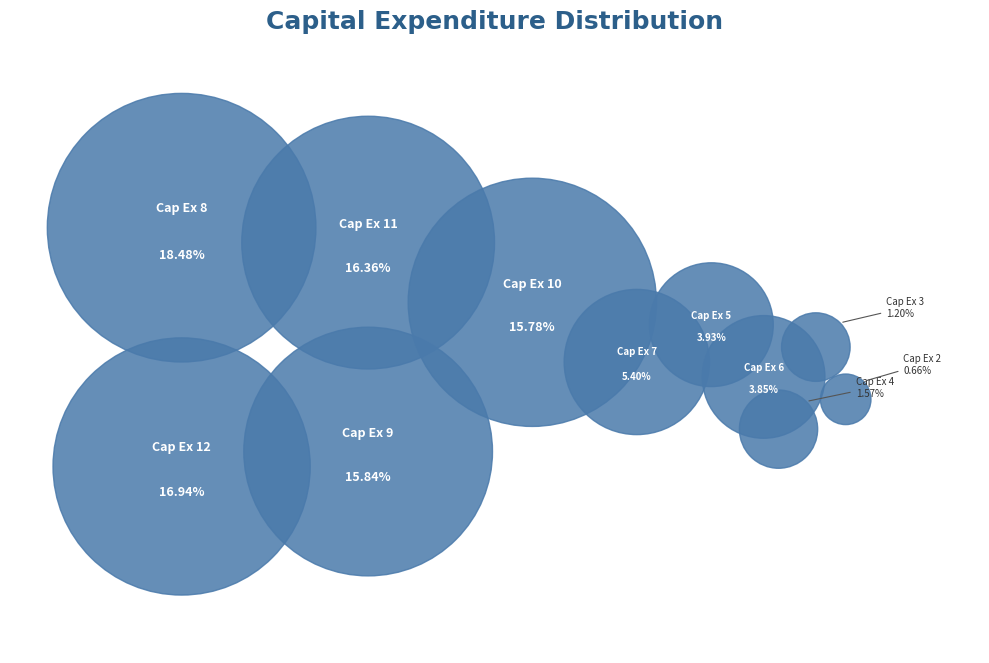

To the nearest percent, what percentage of the pie is Capital Expenditure 5?

4%